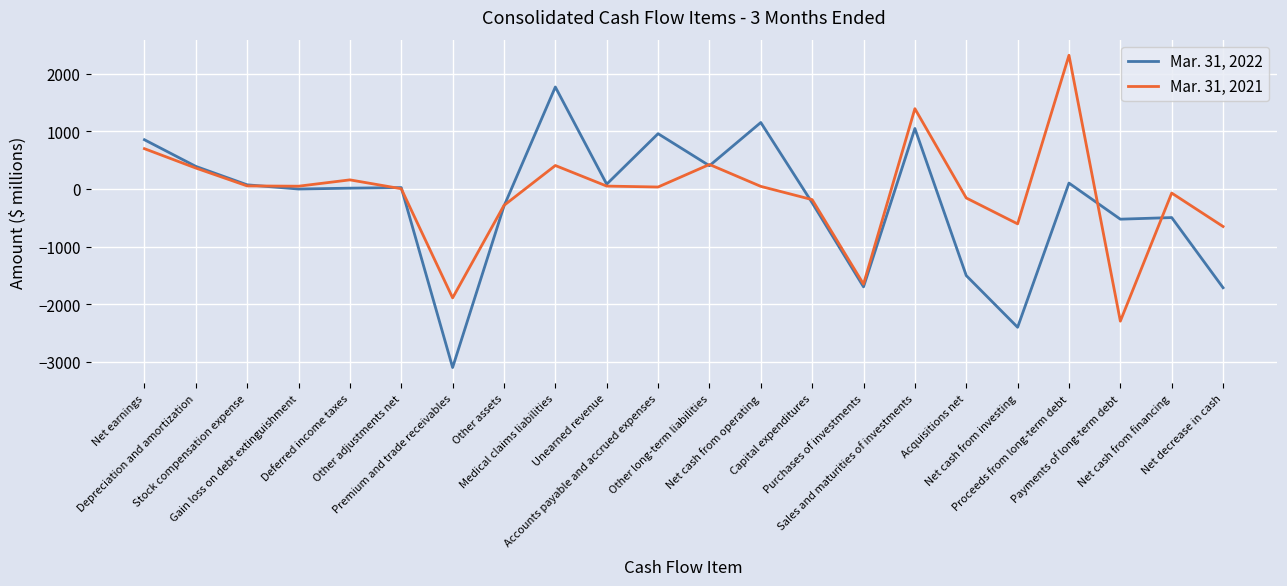

Which series has the widest spread of values?

Mar. 31, 2022